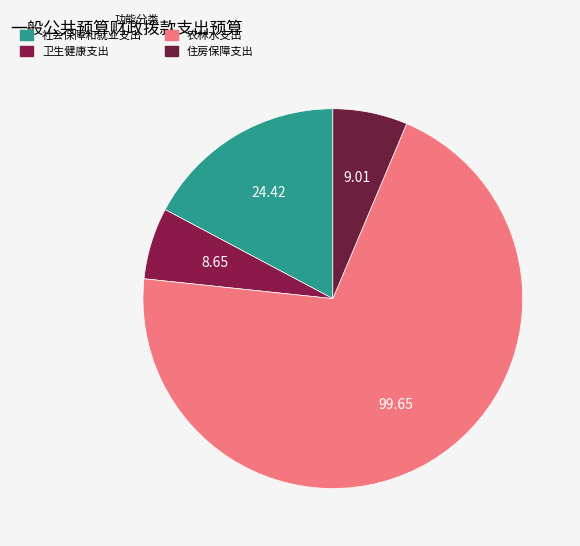

Approximately how many times larger is the value at 社会保障和就业支出 compared to 住房保障支出?

2.7